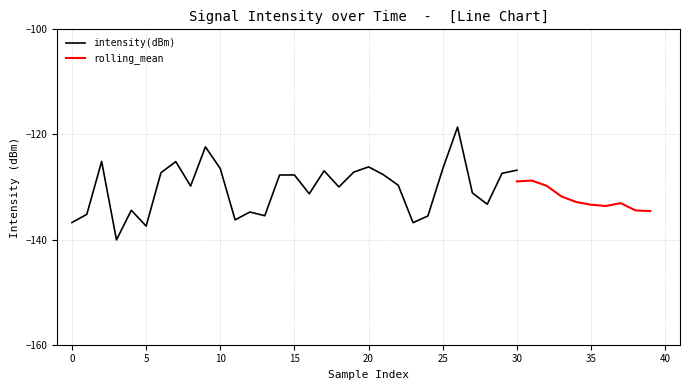

At which label is rolling_mean closest to -132?

33